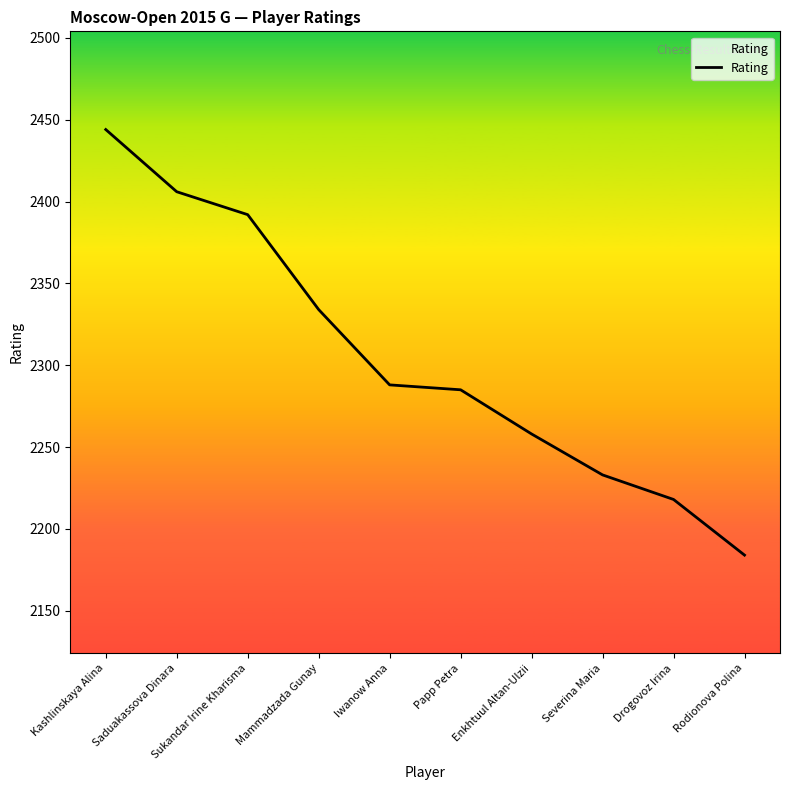

At which label is the value closest to 2314?

Mammadzada Gunay